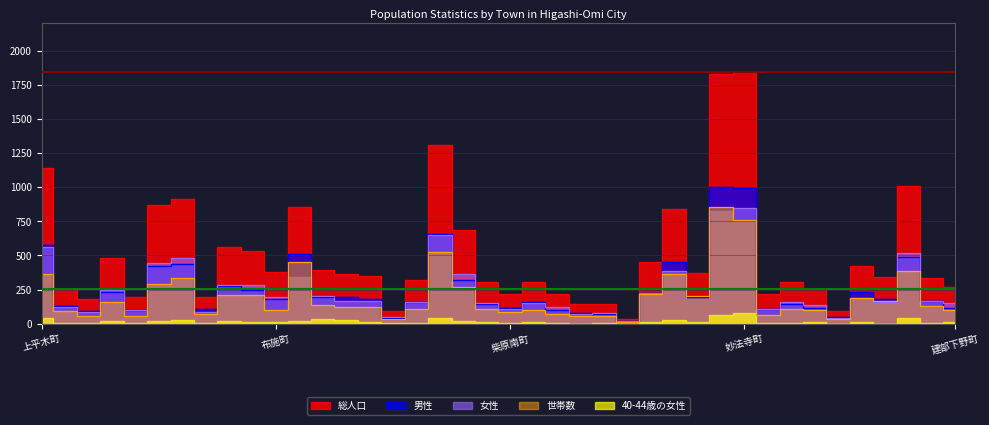

True or false: 総人口 and 世帯数 cross at least once.

False